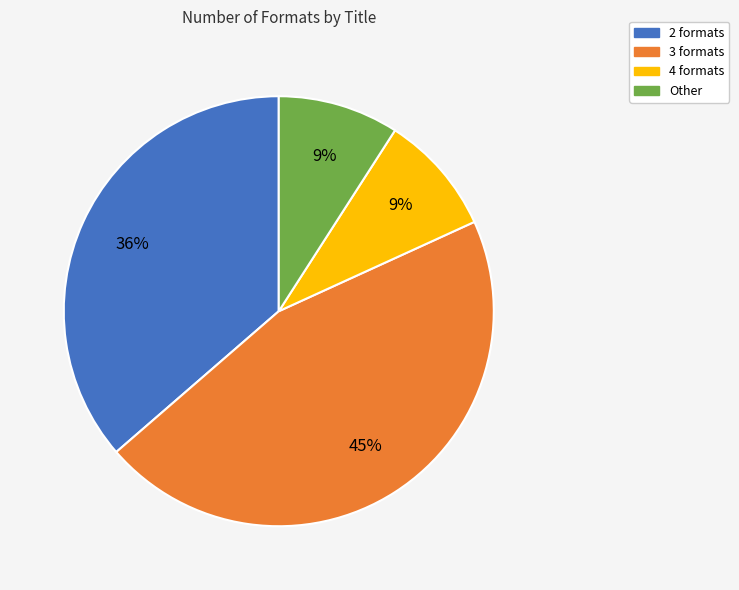

Is there any slice that represents more than half of the pie?

No